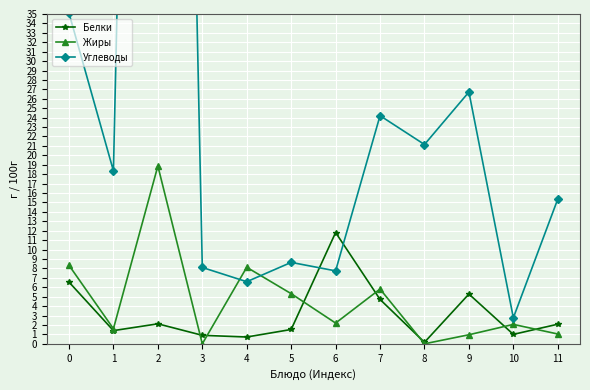

Reading left to right, what are all the values shown in this chart?

Белки: 0=6.5	1=1.4	2=2.1	3=0.9	4=0.7	5=1.5	6=11.8	7=4.7	8=0.2	9=5.3	10=1.0	11=2.1
Жиры: 0=8.3	1=1.6	2=18.9	3=0.0	4=8.1	5=5.3	6=2.2	7=5.8	8=0.0	9=1.0	10=2.1	11=1.0
Углеводы: 0=35.1	1=18.4	2=229.5	3=8.1	4=6.6	5=8.6	6=7.7	7=24.2	8=21.1	9=26.7	10=2.8	11=15.4